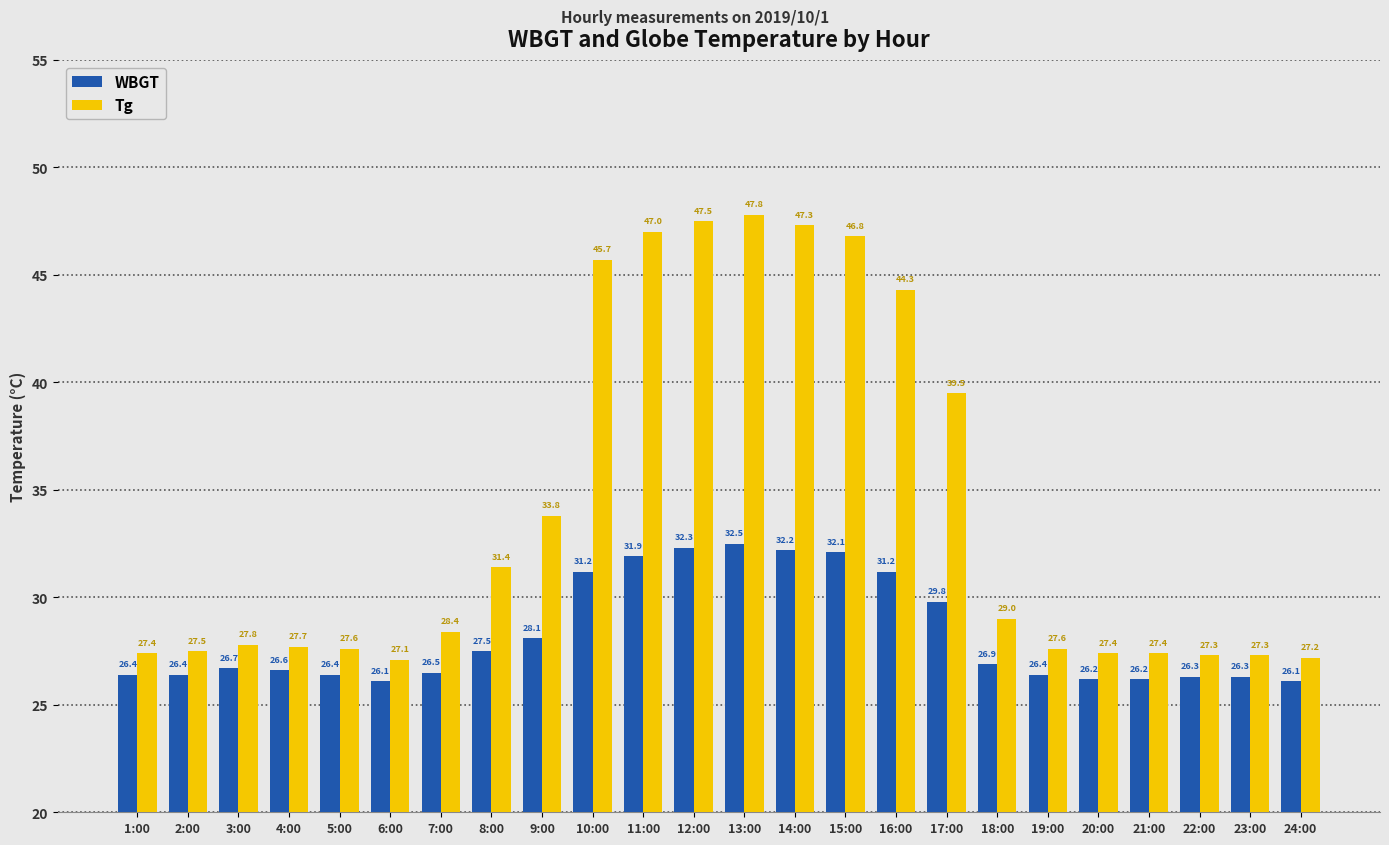

Which series has the largest total across all categories?

Tg